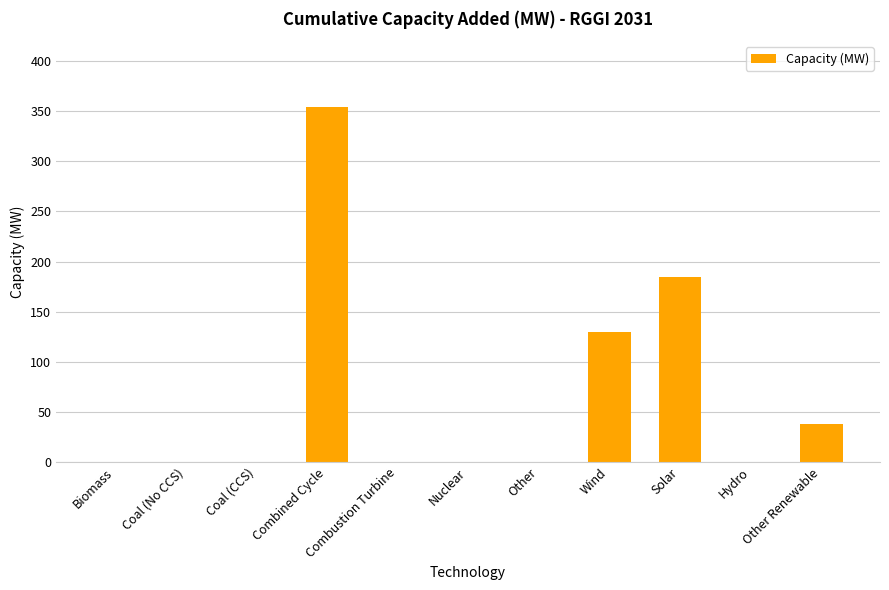

What is the maximum value shown in the chart?

354.0